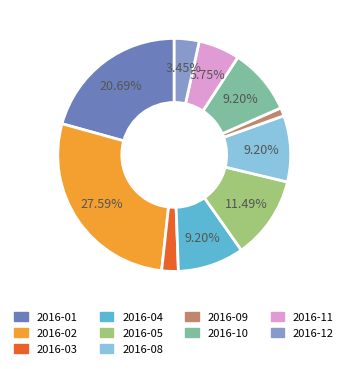

How many slices are in this pie chart?

10